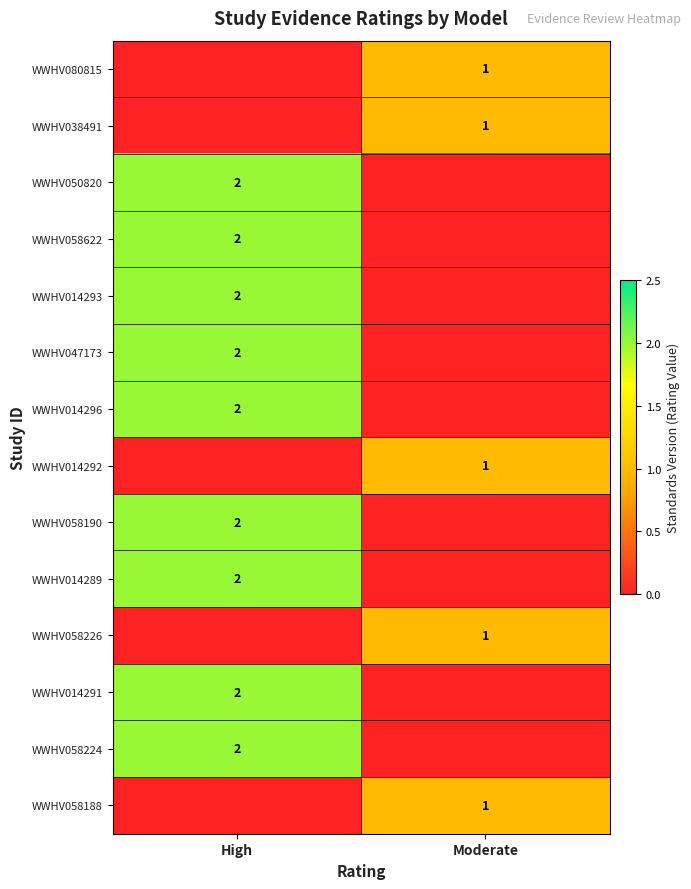

True or false: WWHV014296 has a value of 2 at High.

True